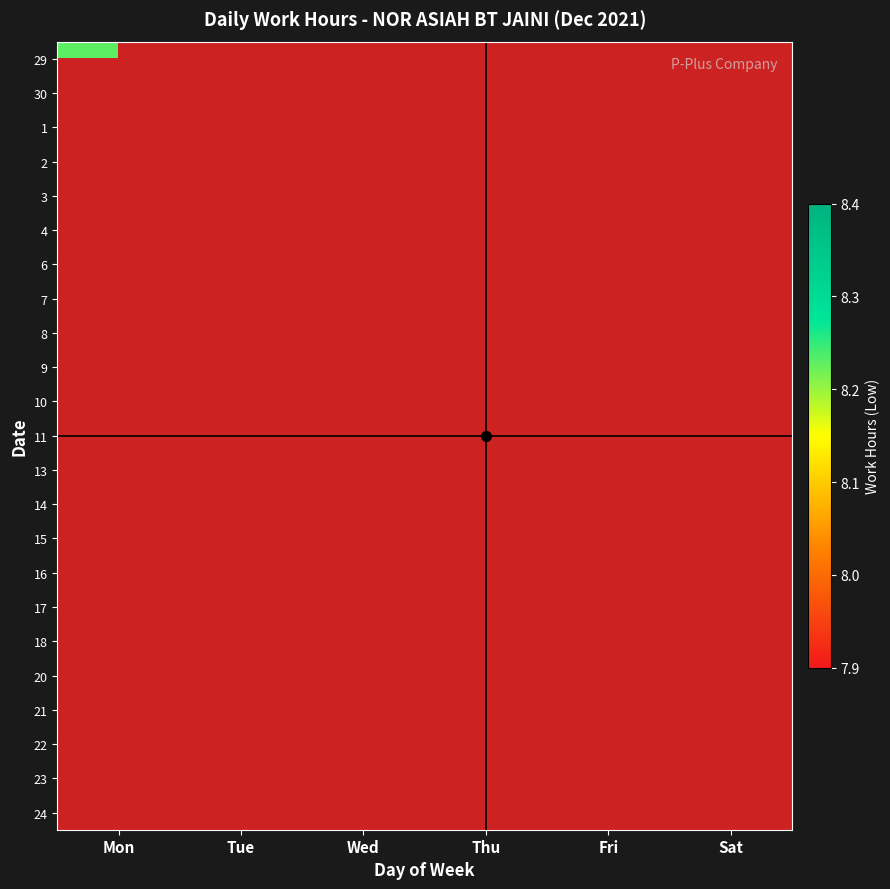

At how many categories does at least one series exceed 8?

6